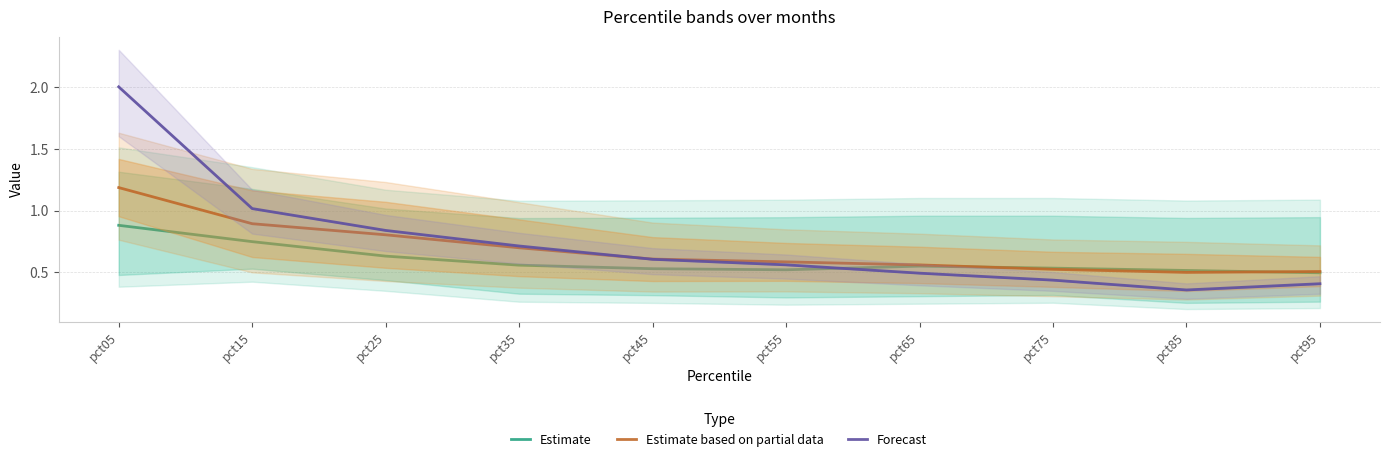

What is the value of the Forecast point at the 6th from the left?

0.6